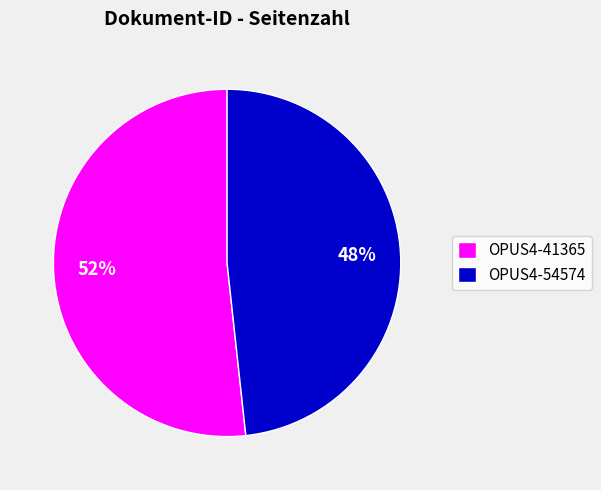

To the nearest percent, what portion does OPUS4-41365 represent?

52%